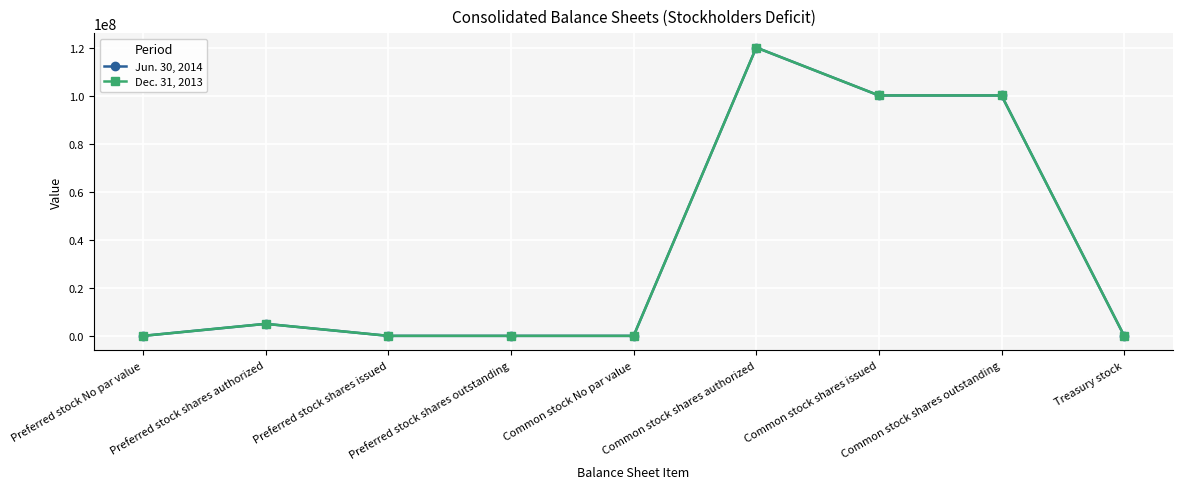

True or false: Jun. 30, 2014 and Dec. 31, 2013 intersect in this chart.

False